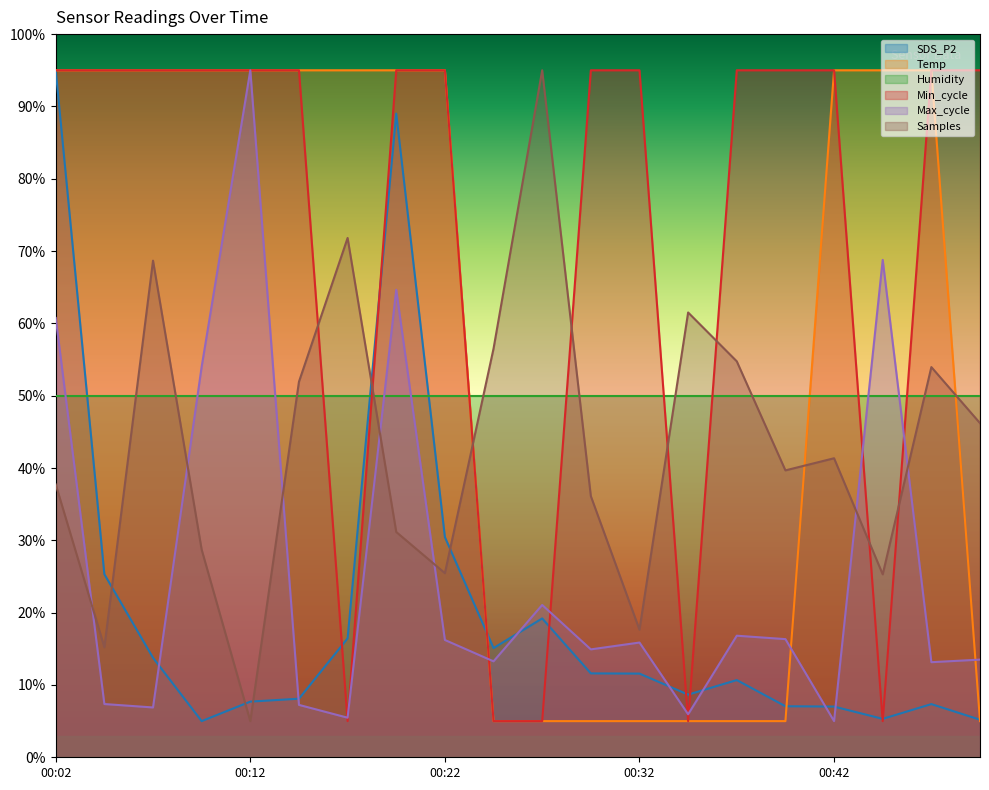

Rank the categories by Temp value from lowest to highest.

00:24, 00:27, 00:29, 00:32, 00:34, 00:37, 00:39, 00:49, 00:02, 00:04, 00:07, 00:09, 00:12, 00:14, 00:17, 00:19, 00:22, 00:42, 00:44, 00:46